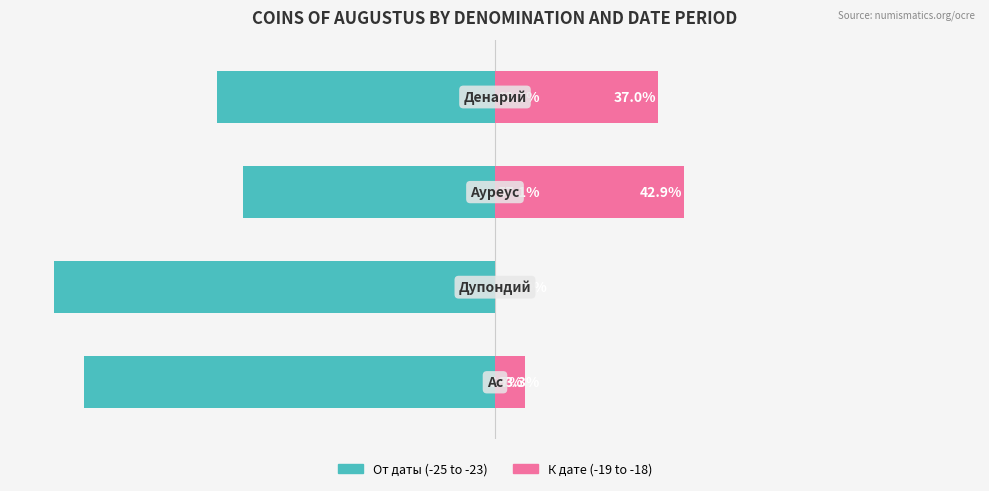

Does the chart contain any negative values?

Yes